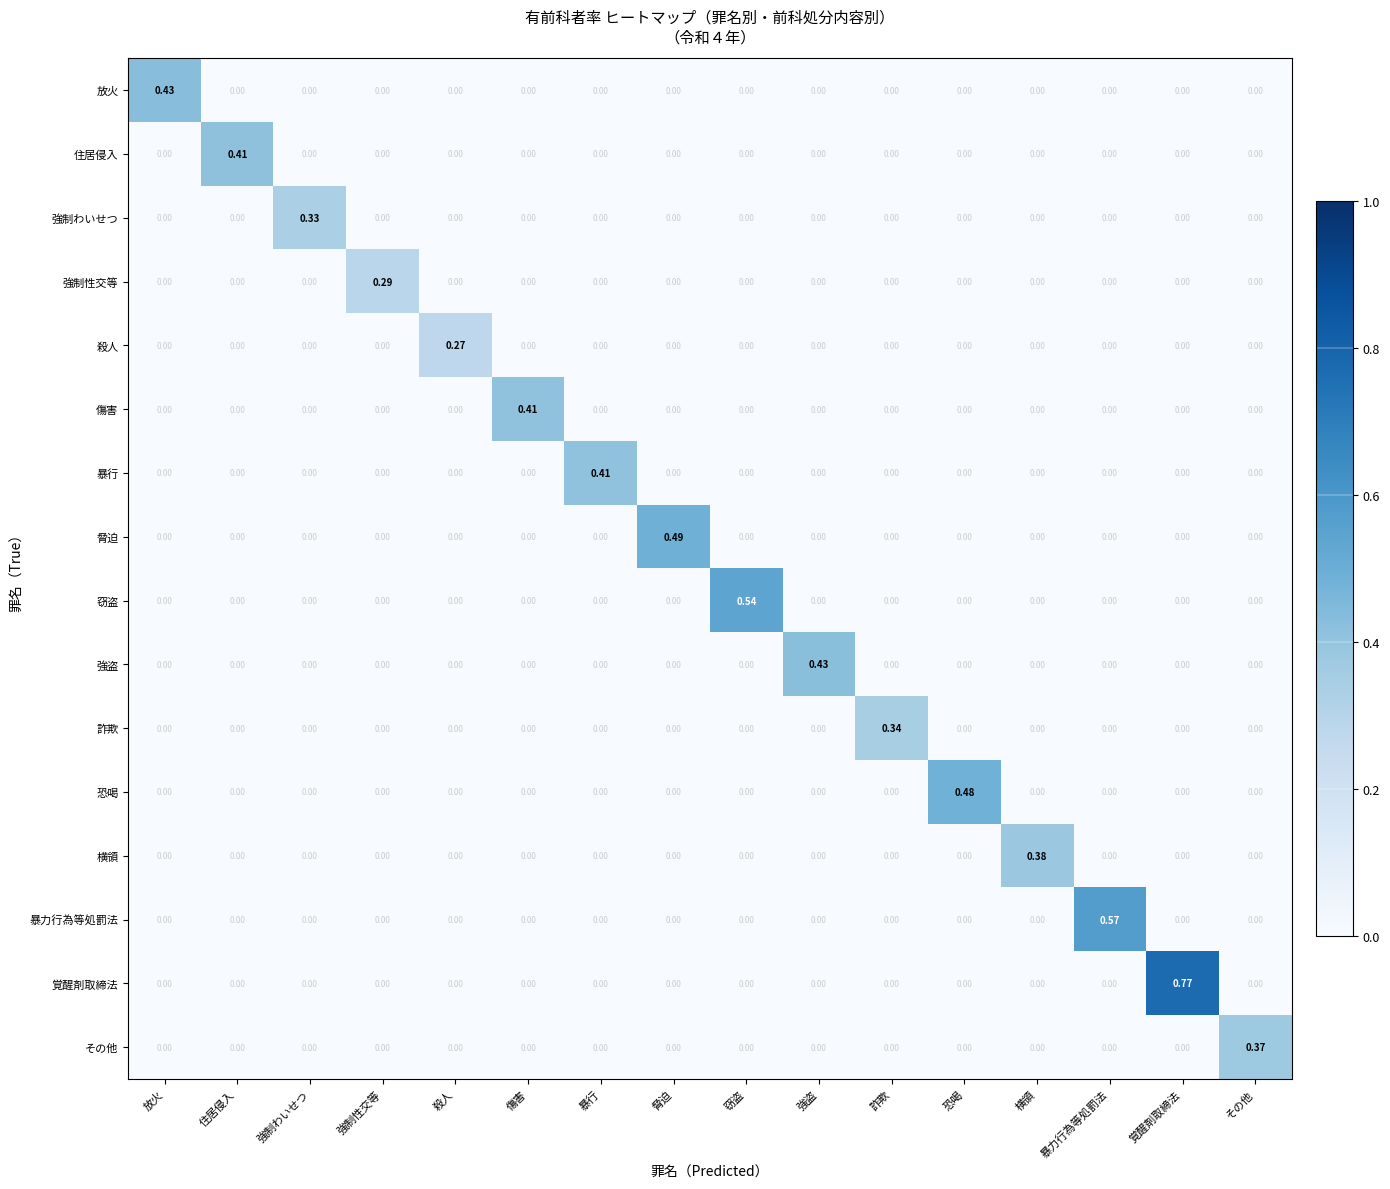

At which category is the sum across all series the highest?

覚醒剤取締法